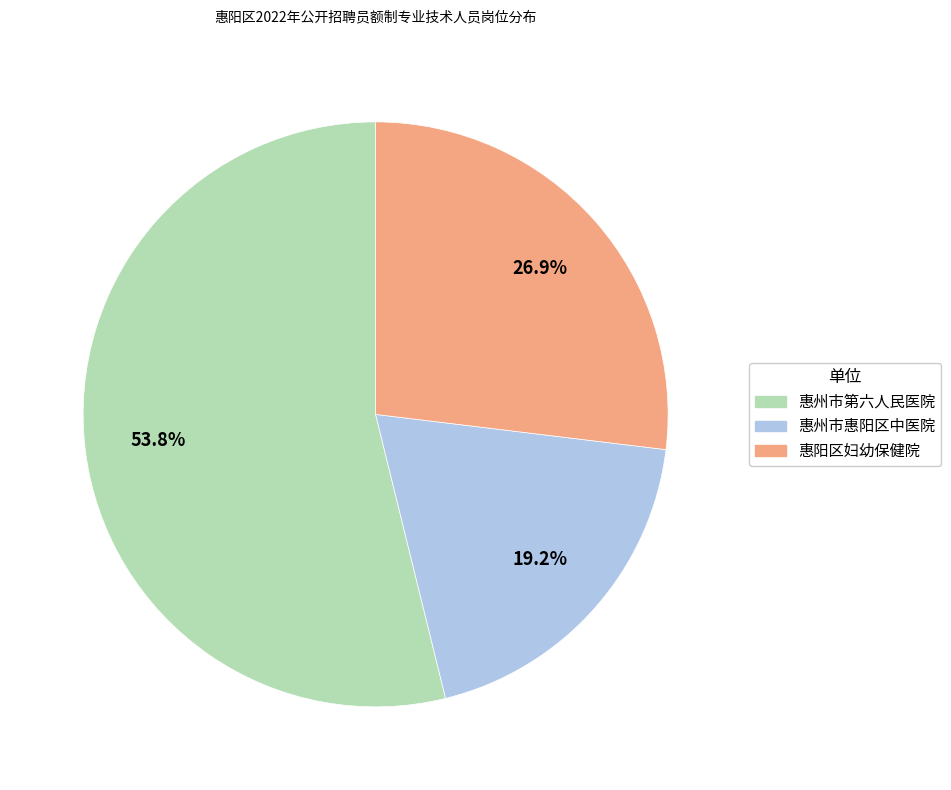

Count the number of slices in the pie.

3